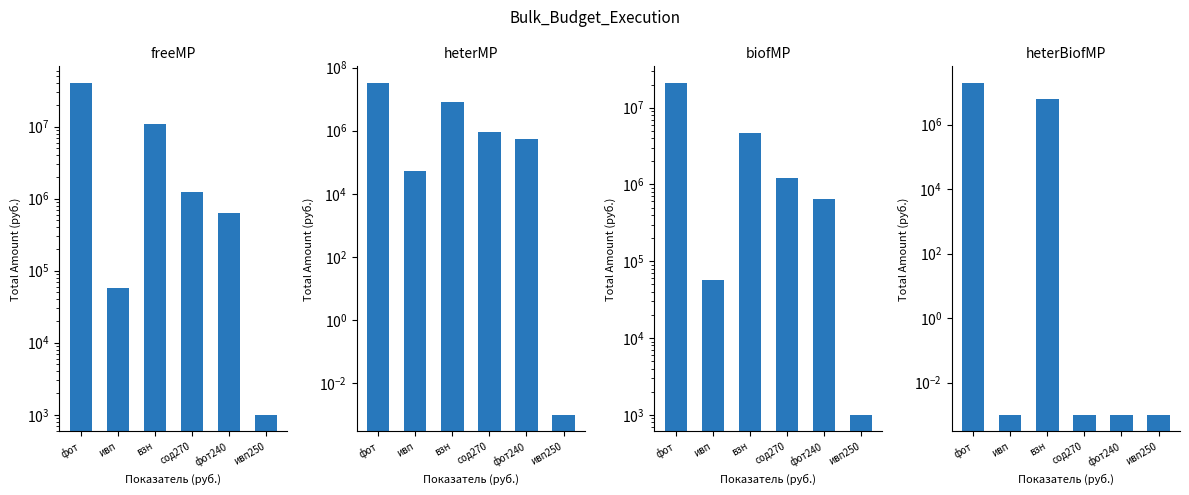

What is the label of the 3rd bar from the left?

взн